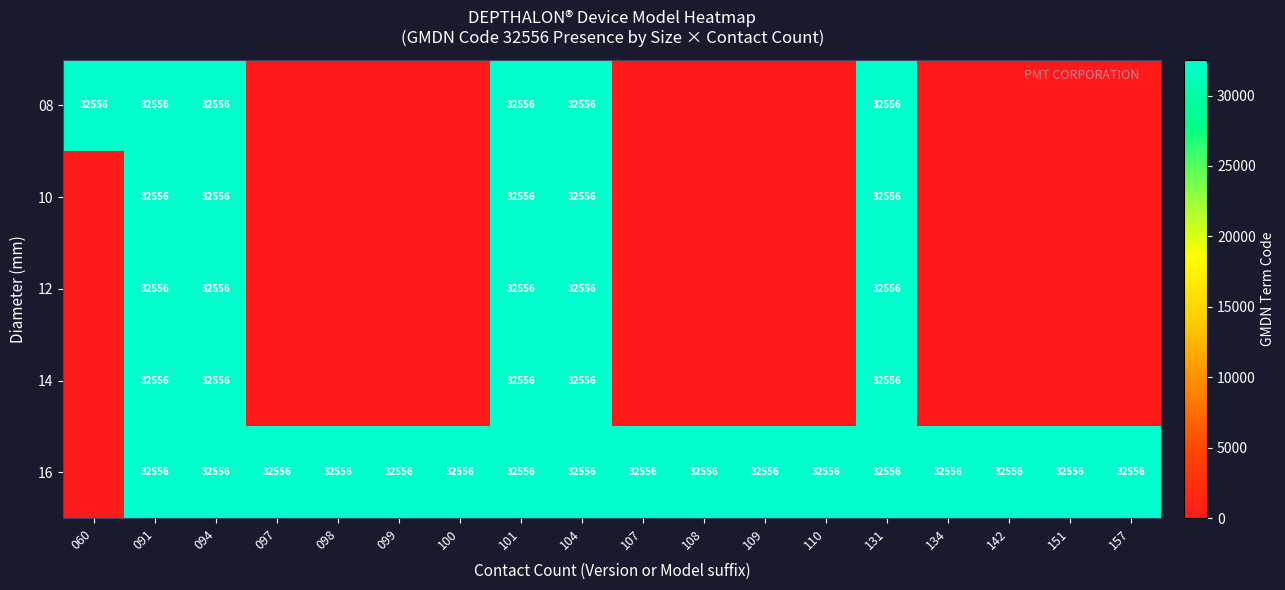

True or false: 12 has a value of 32556 at 091.

True